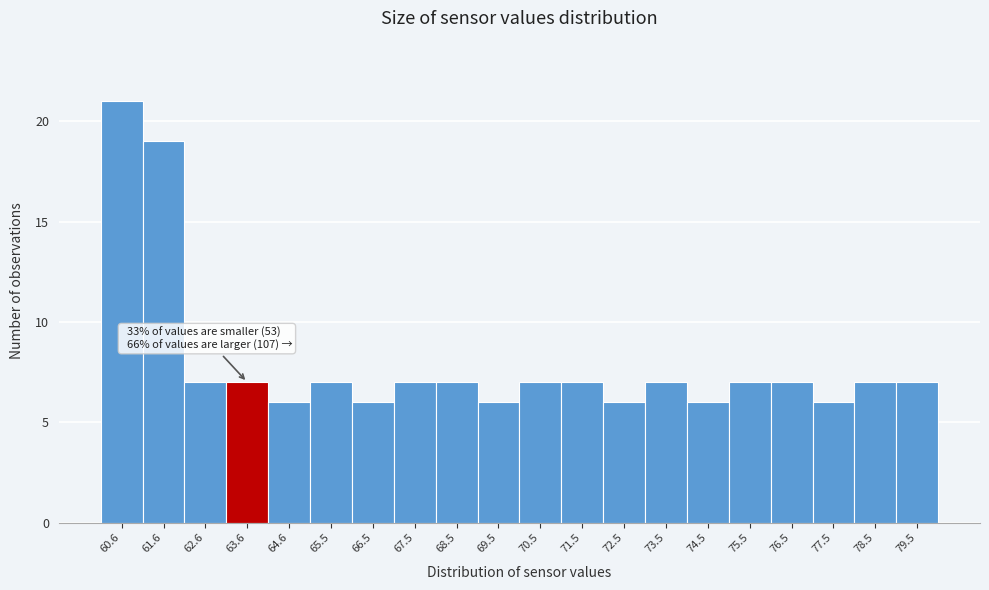

Over which range of the x-axis is the bar tallest?

60.1 to 61.1